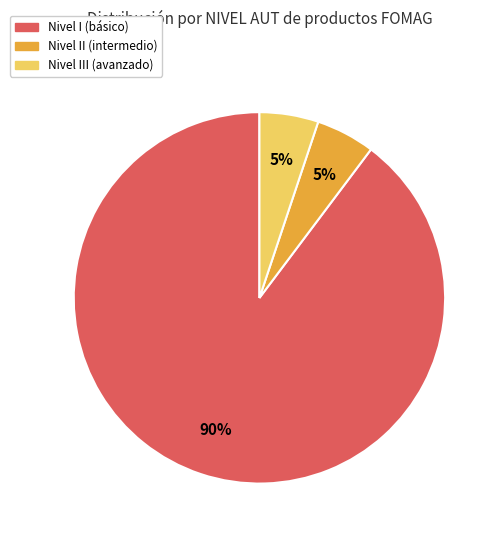

Does any single category account for the majority?

Yes